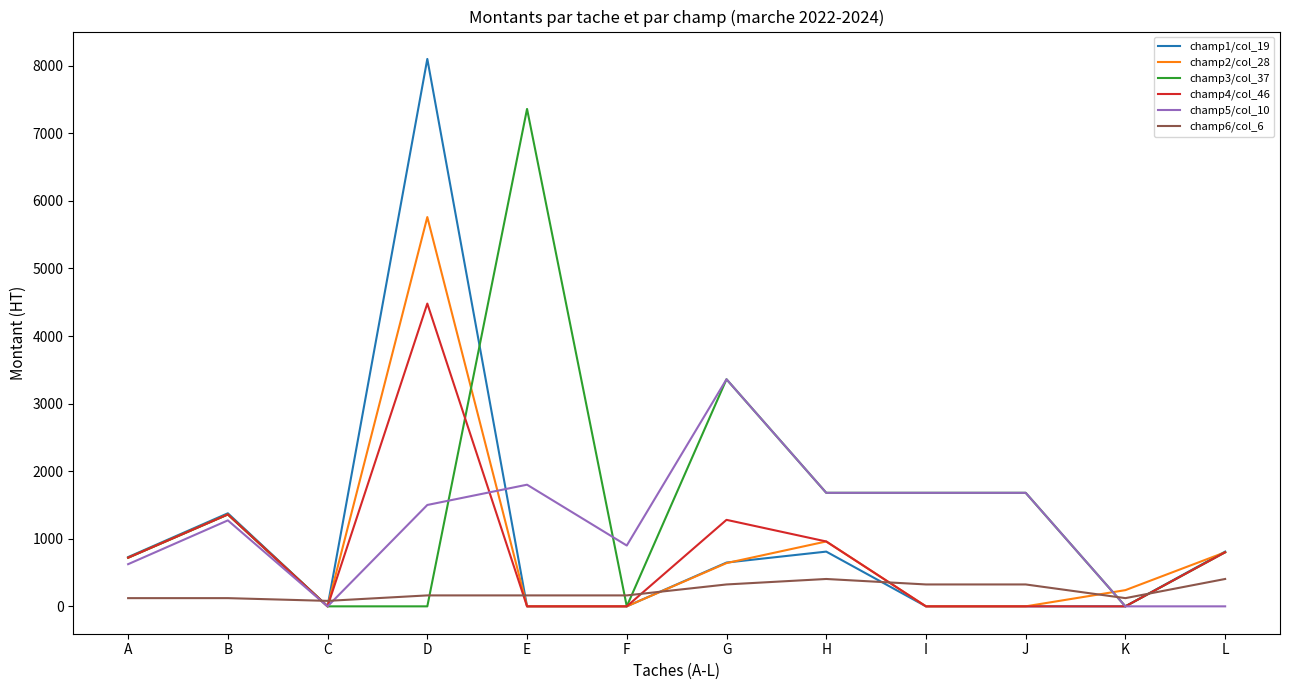

What are all the series names shown in the legend?

champ1/col_19, champ2/col_28, champ3/col_37, champ4/col_46, champ5/col_10, champ6/col_6